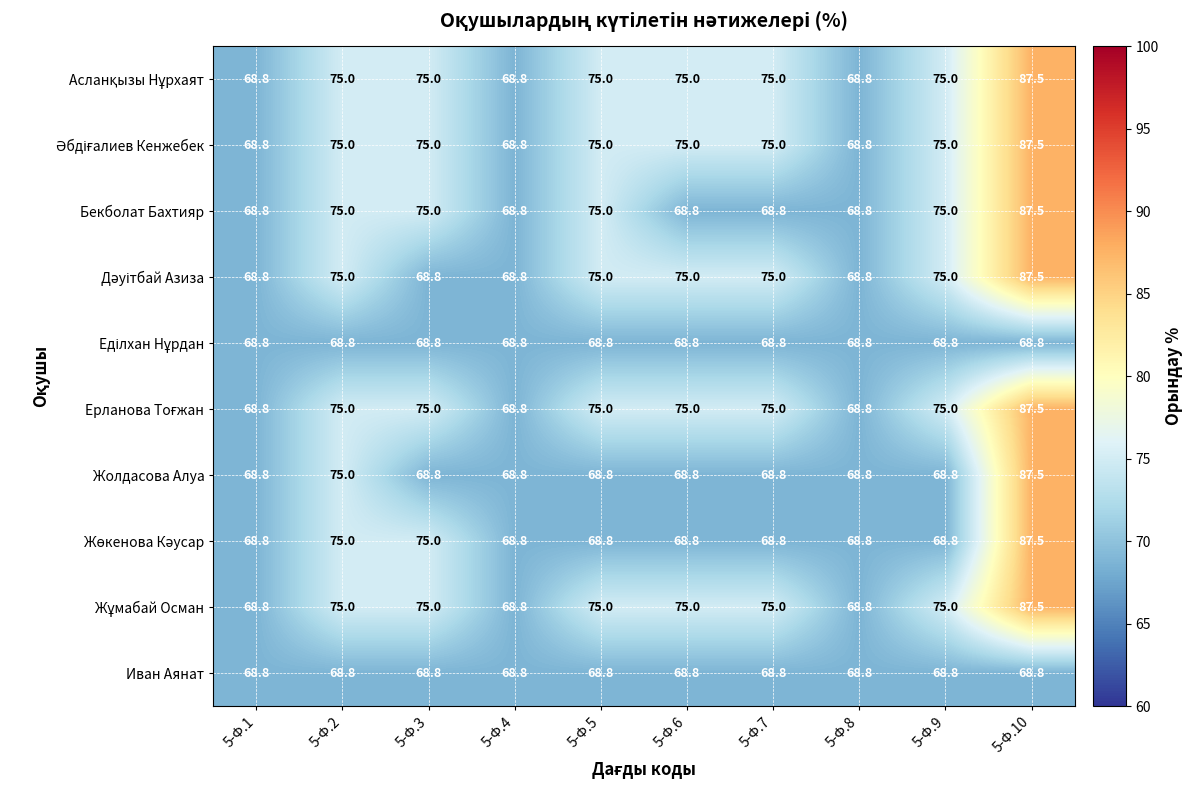

The value of Бекболат Бахтияр at 5-Ф.1 is 116.4. True or false?

False